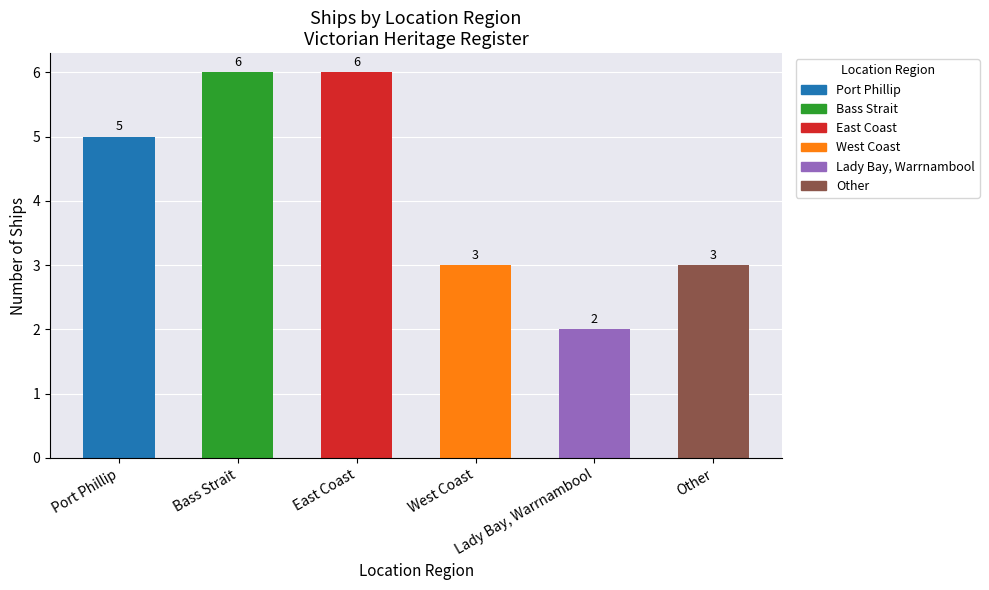

What is the greatest value displayed?

6